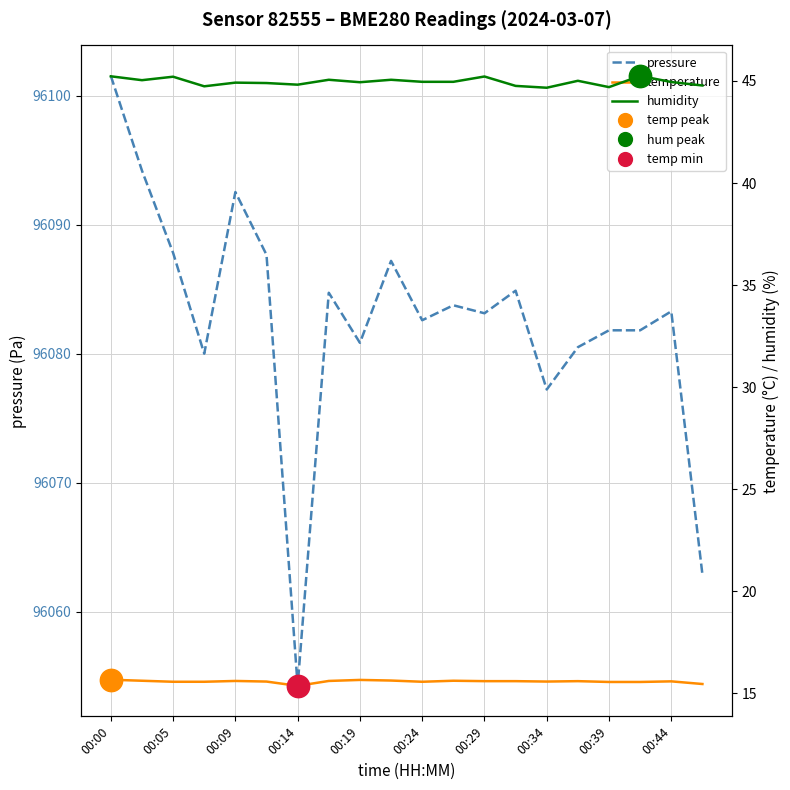

Which series contains the lowest Y value?

temperature